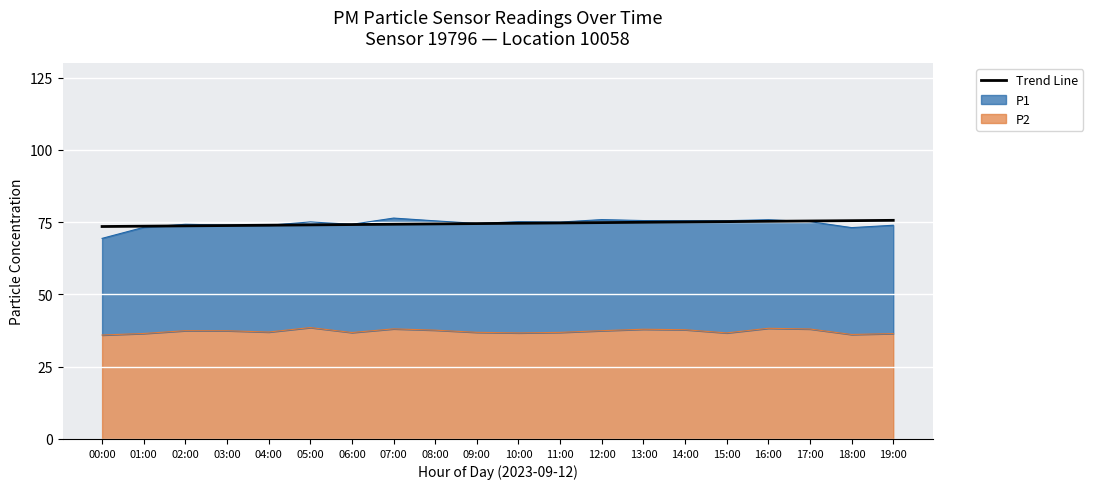

The chart shows a value of 42.2 at 01:00. True or false?

False